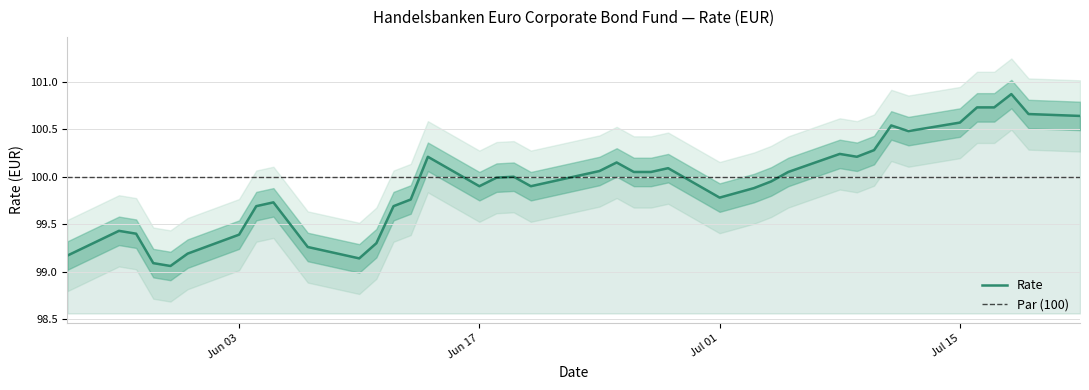

Is it true that the value at 28.05.2024 is 99.4?

True